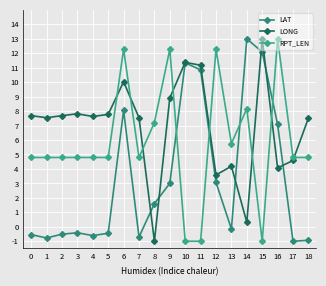

What is the value of the LAT point at the 12th from the left?

10.9